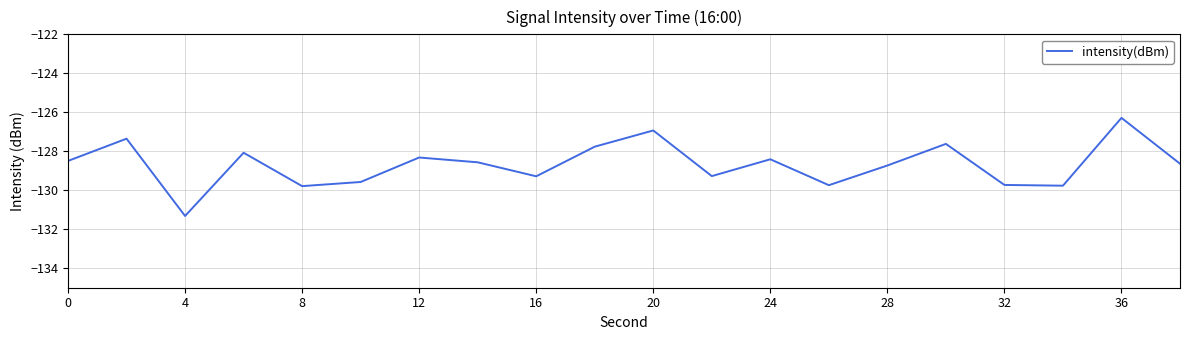

What is the maximum value shown in the chart?

-126.3